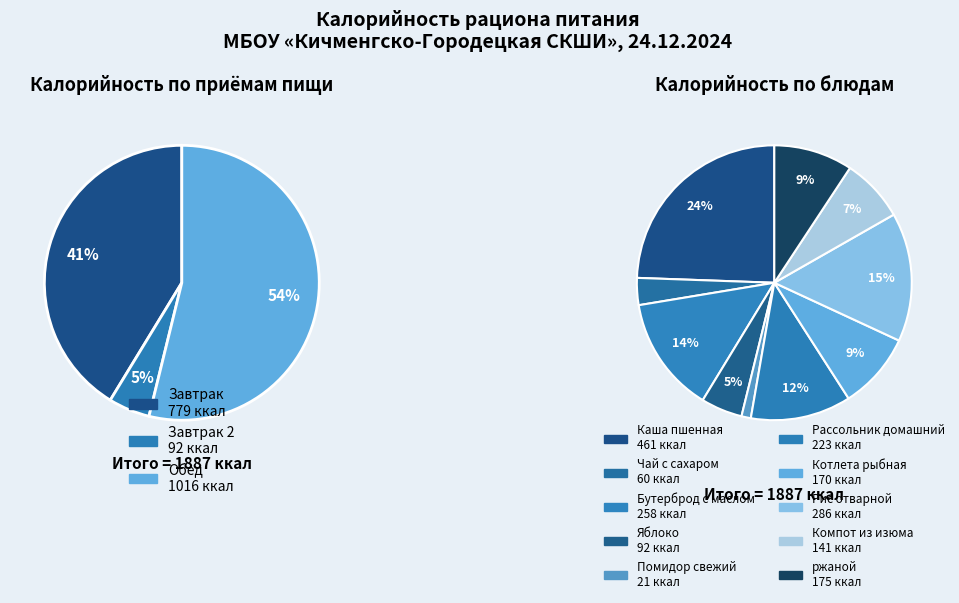

What is the change in value from Чай с сахаром to Помидор свежий?

-39.2